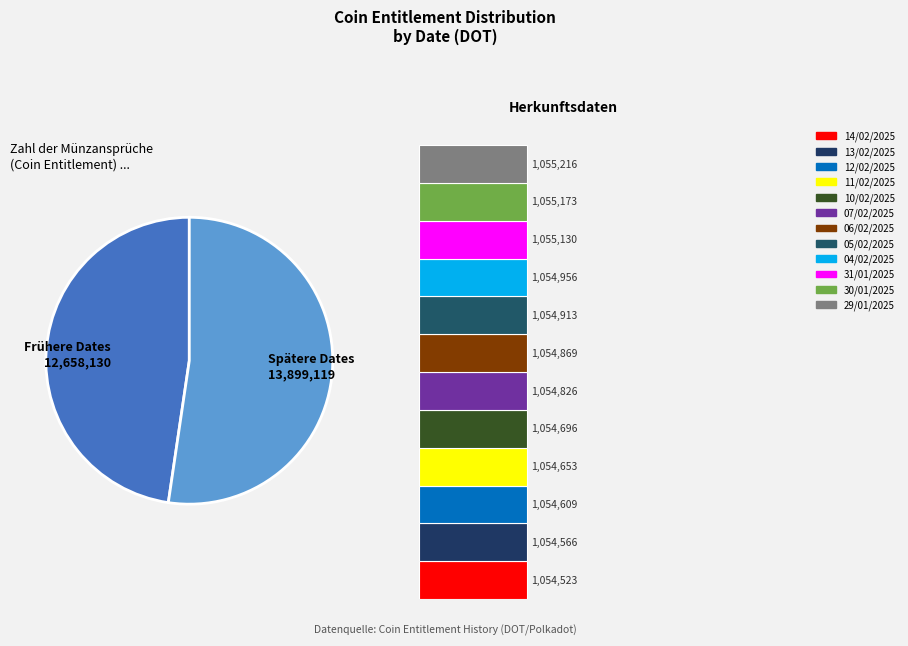

To the nearest percent, what percentage of the pie is 05/02/2025?

4%